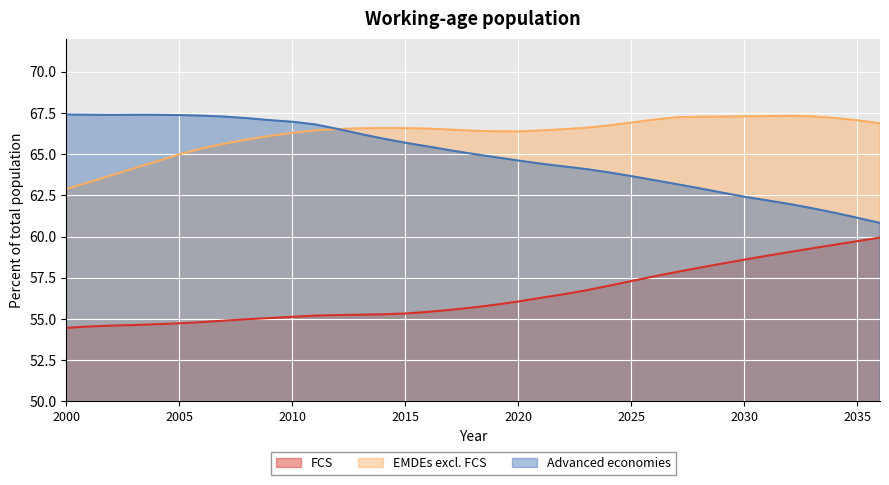

What is the lowest value of the EMDEs excl. FCS series?

62.9